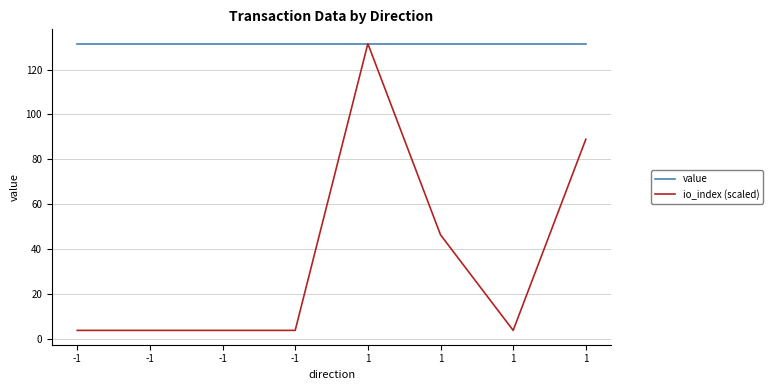

At which category is the sum across all series the highest?

1